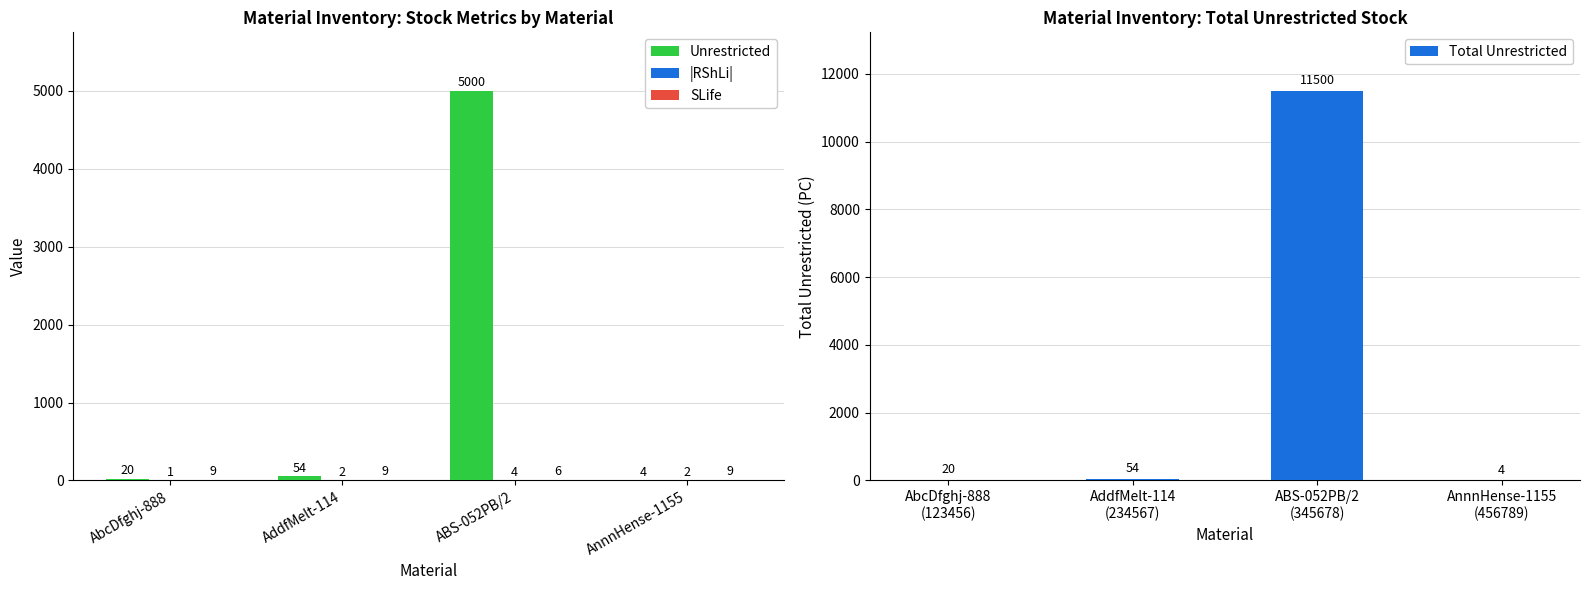

Where is Unrestricted nearest to the value 2502?

AddfMelt-114